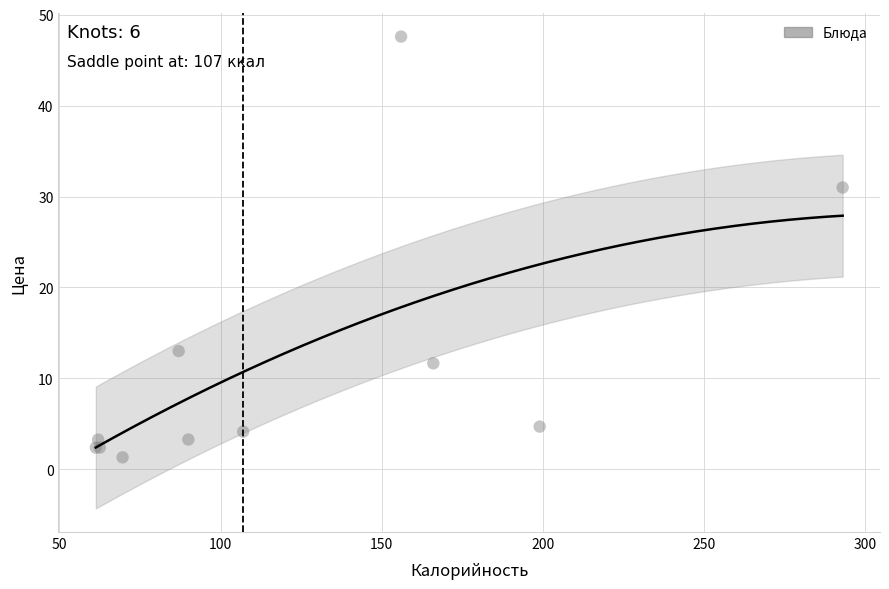

What Y value in the scatter plot is closest to 24?

31.0